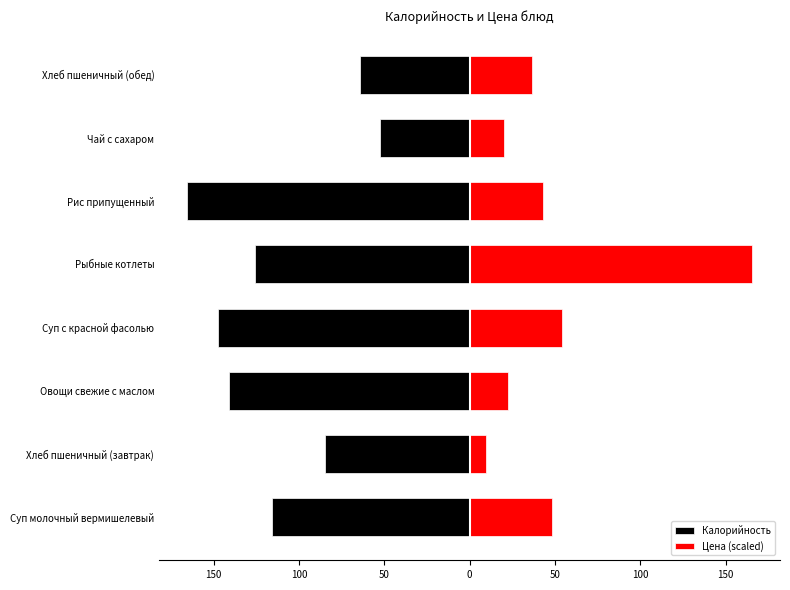

What is the sum of all Цена (scaled) values?

399.5